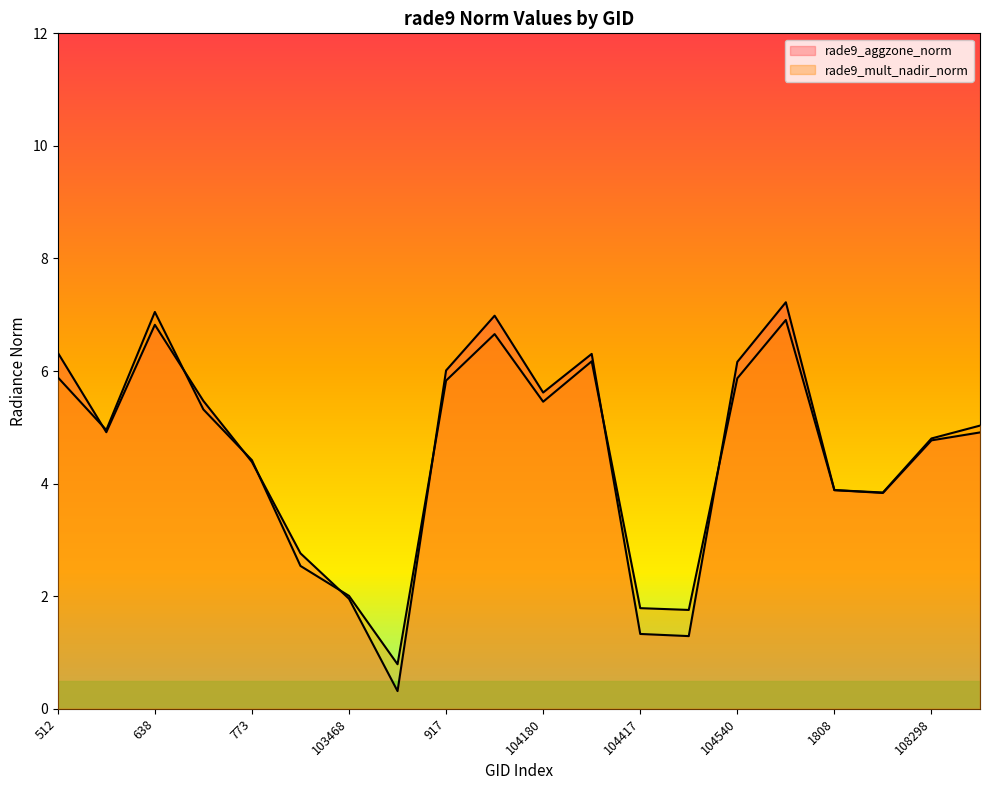

How many series are shown in this chart?

2